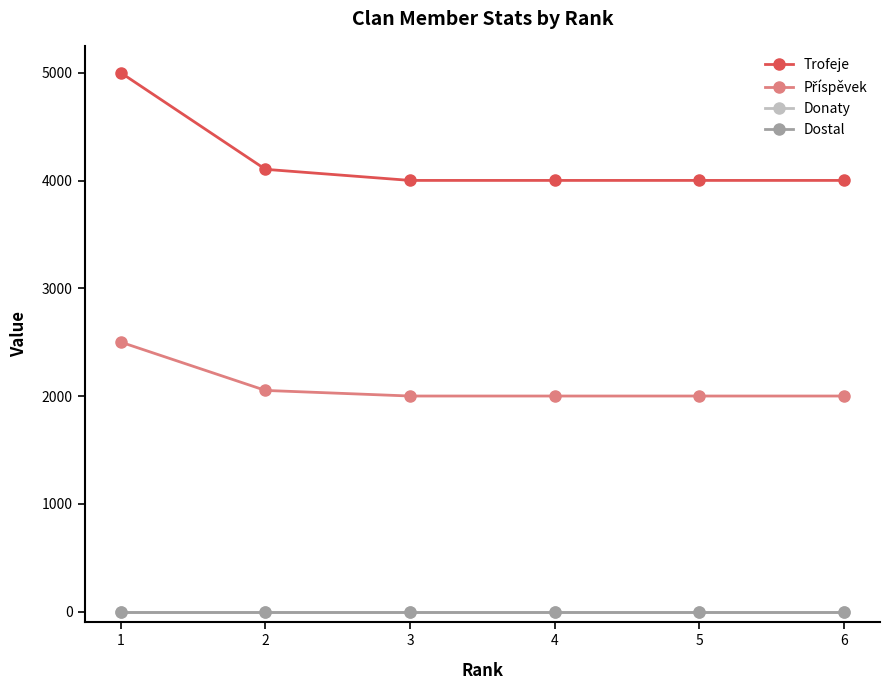

True or false: Dostal and Donaty intersect in this chart.

False